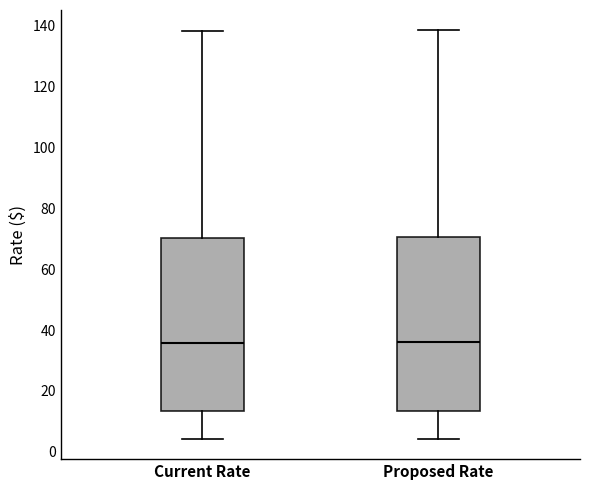

Reading left to right, read every box against the y-axis: the position of its median line, the range the box covers, and the ends of its whiskers. The values are not printed on the chart, so give them approximately, as read against the axis.

Current Rate: median 36, box 14 to 70, whiskers 4 to 138
Proposed Rate: median 36, box 14 to 70, whiskers 4 to 138